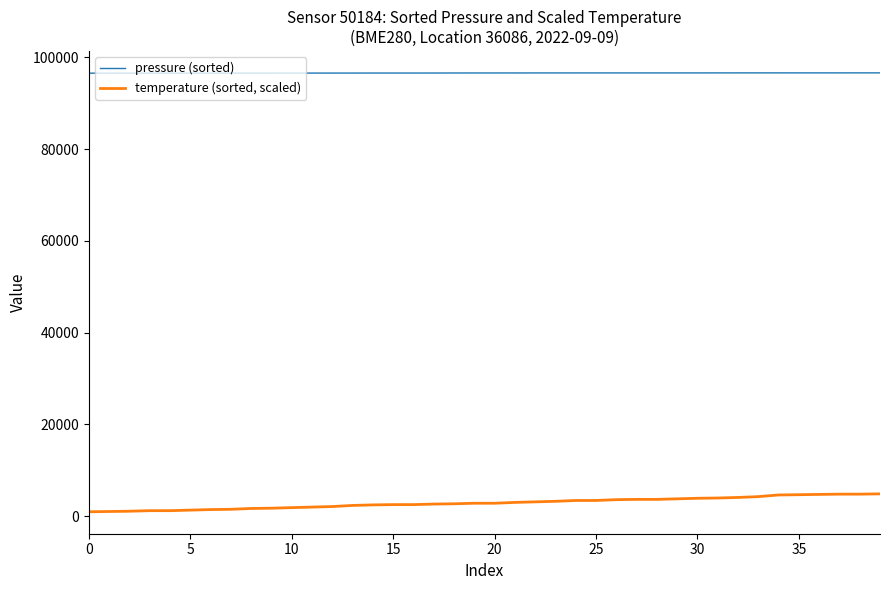

True or false: pressure (sorted) and temperature (sorted, scaled) intersect in this chart.

False